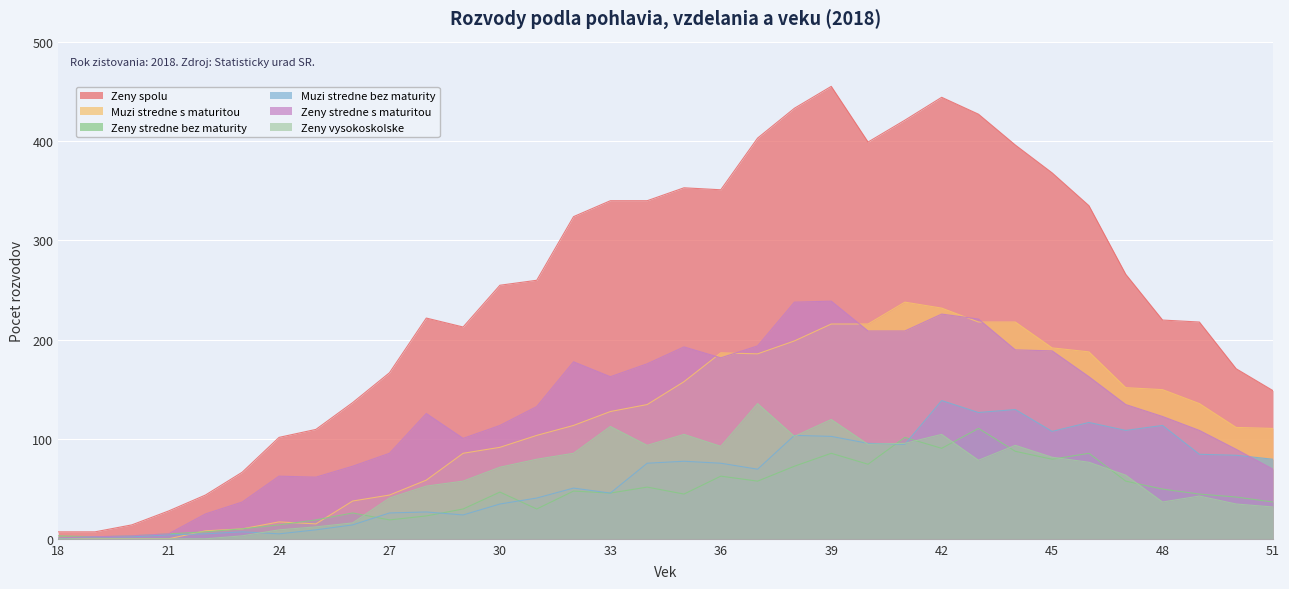

What are all the series names shown in the legend?

Zeny spolu, Muzi stredne s maturitou, Zeny stredne bez maturity, Muzi stredne bez maturity, Zeny stredne s maturitou, Zeny vysokoskolske